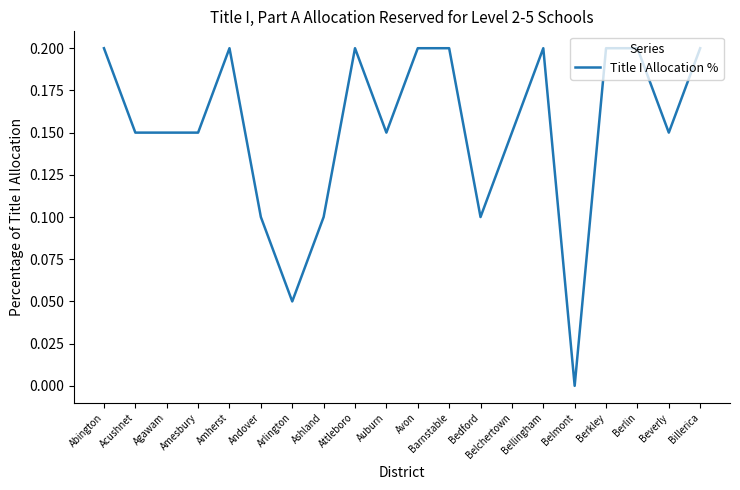

At which category does the chart reach its minimum across all series?

Belmont